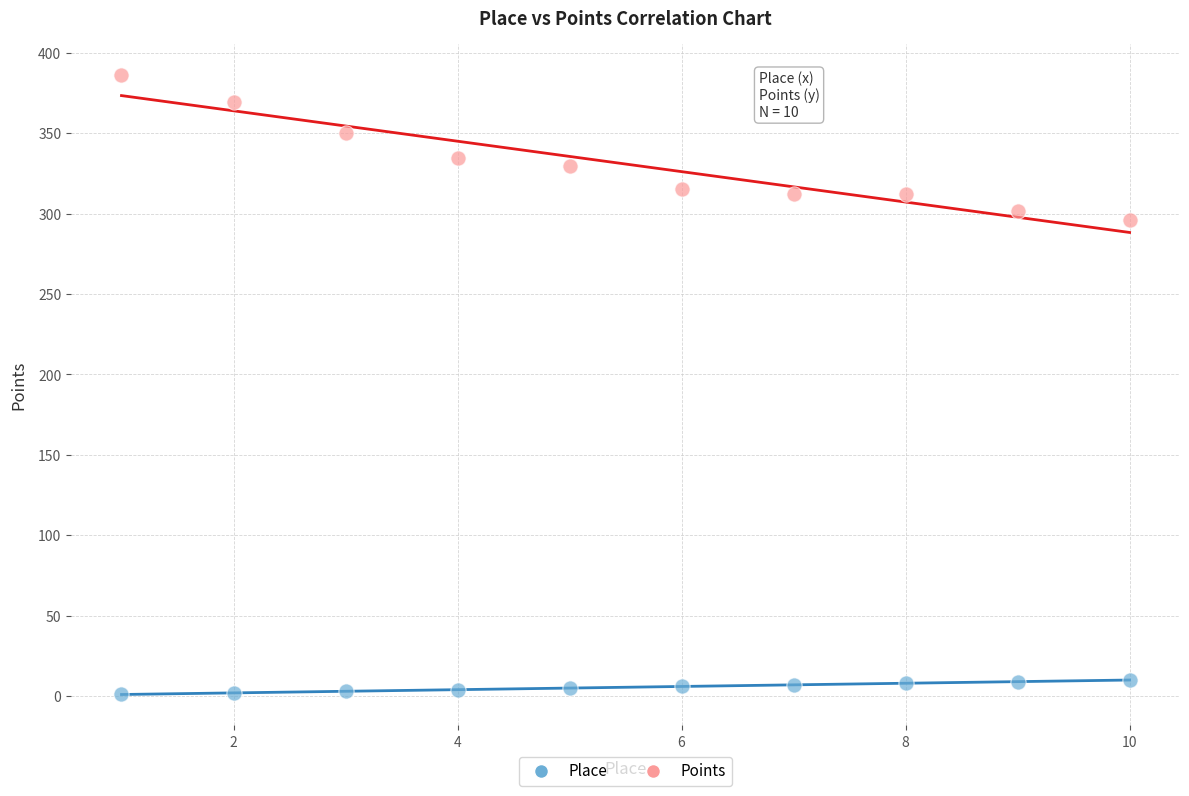

Across all data points, what is the range of X values (max minus min)?

9.0